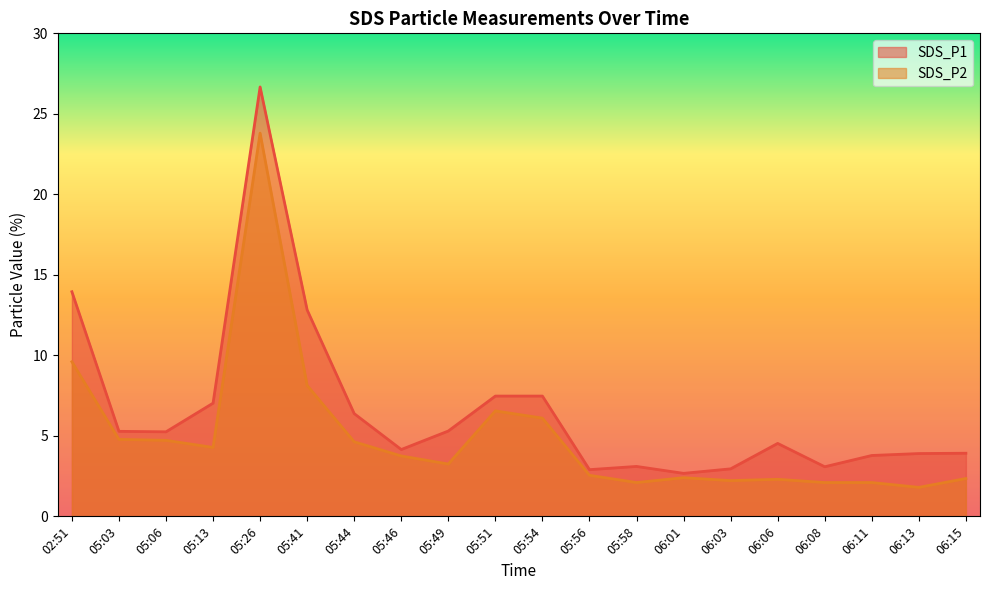

True or false: SDS_P2 and SDS_P1 intersect in this chart.

False